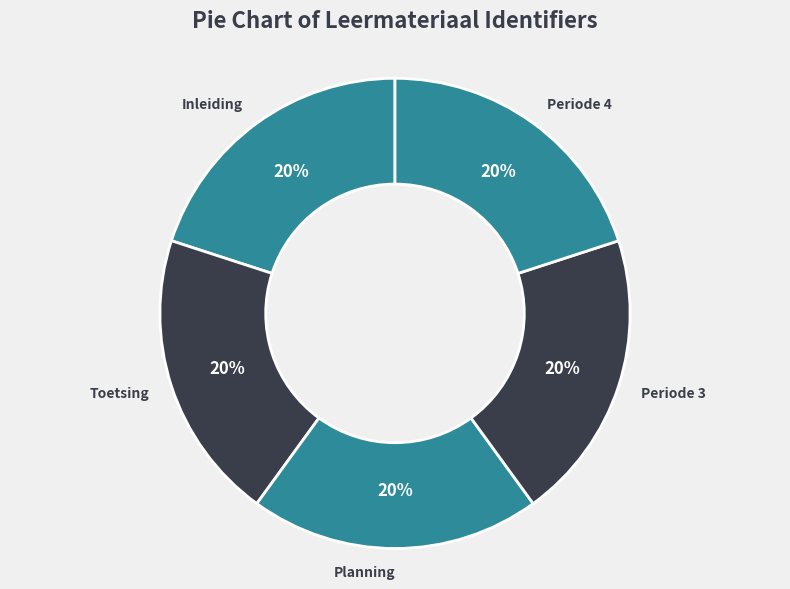

Approximately how many times larger is the value at Inleiding compared to Periode 4?

1.0